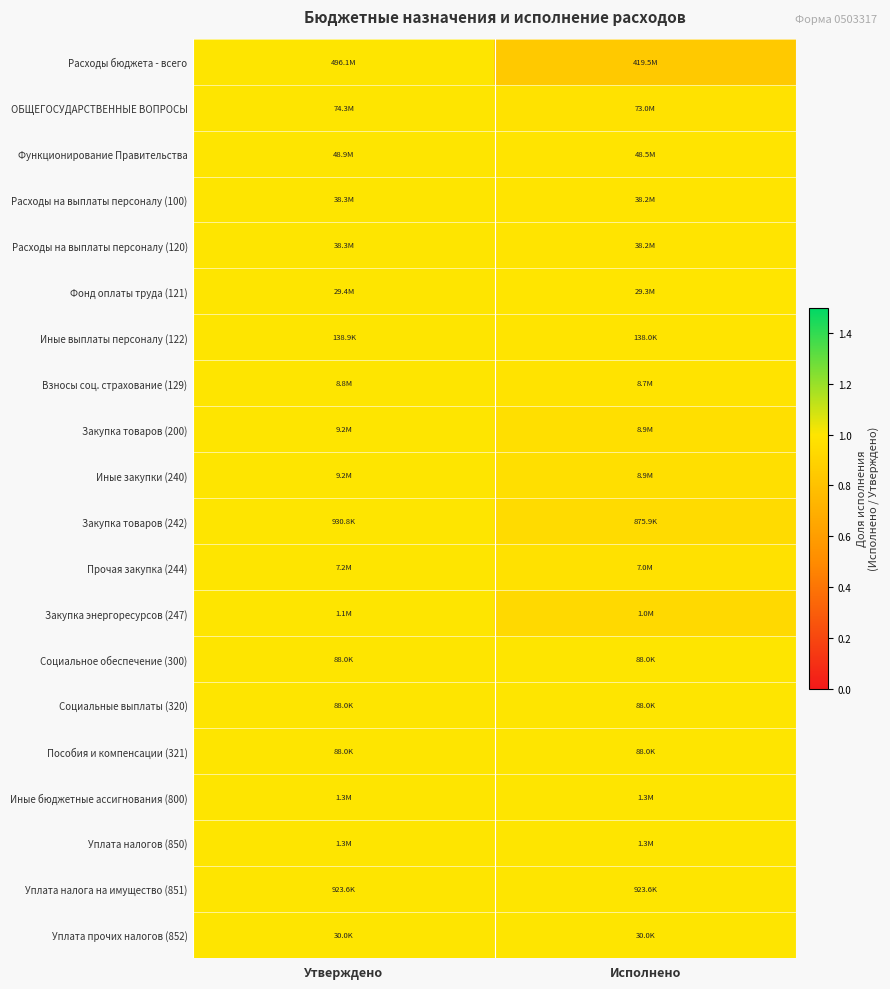

Reading left to right, extract all data points from this chart.

Расходы бюджета - всего: Утверждено=1.0	Исполнено=0.8
ОБЩЕГОСУДАРСТВЕННЫЕ ВОПРОСЫ: Утверждено=1.0	Исполнено=1.0
Функционирование Правительства: Утверждено=1.0	Исполнено=1.0
Расходы на выплаты персоналу (100): Утверждено=1.0	Исполнено=1.0
Расходы на выплаты персоналу (120): Утверждено=1.0	Исполнено=1.0
Фонд оплаты труда (121): Утверждено=1.0	Исполнено=1.0
Иные выплаты персоналу (122): Утверждено=1.0	Исполнено=1.0
Взносы соц. страхование (129): Утверждено=1.0	Исполнено=1.0
Закупка товаров (200): Утверждено=1.0	Исполнено=1.0
Иные закупки (240): Утверждено=1.0	Исполнено=1.0
Закупка товаров (242): Утверждено=1.0	Исполнено=0.9
Прочая закупка (244): Утверждено=1.0	Исполнено=1.0
Закупка энергоресурсов (247): Утверждено=1.0	Исполнено=0.9
Социальное обеспечение (300): Утверждено=1.0	Исполнено=1.0
Социальные выплаты (320): Утверждено=1.0	Исполнено=1.0
Пособия и компенсации (321): Утверждено=1.0	Исполнено=1.0
Иные бюджетные ассигнования (800): Утверждено=1.0	Исполнено=1.0
Уплата налогов (850): Утверждено=1.0	Исполнено=1.0
Уплата налога на имущество (851): Утверждено=1.0	Исполнено=1.0
Уплата прочих налогов (852): Утверждено=1.0	Исполнено=1.0